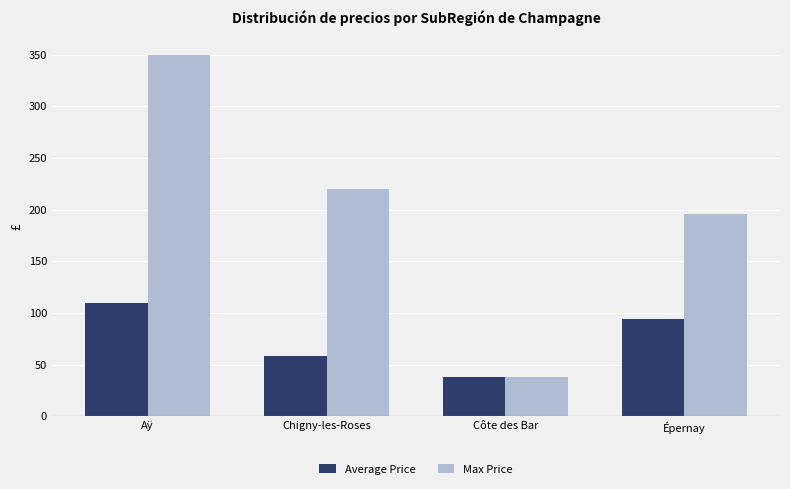

Which series changed the most between Chigny-les-Roses and Côte des Bar?

Max Price